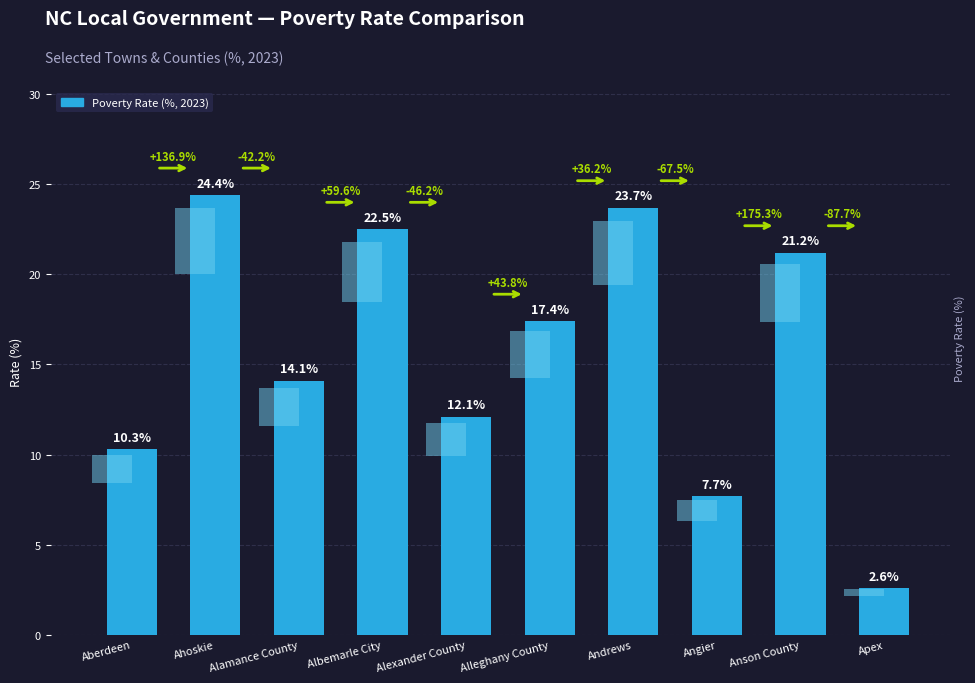

Reading right to left, extract all data points from this chart.

2.6	21.2	7.7	23.7	17.4	12.1	22.5	14.1	24.4	10.3